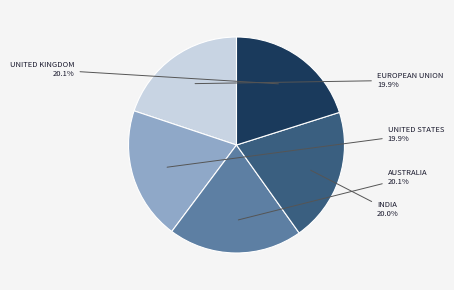

Is there any slice that represents more than half of the pie?

No